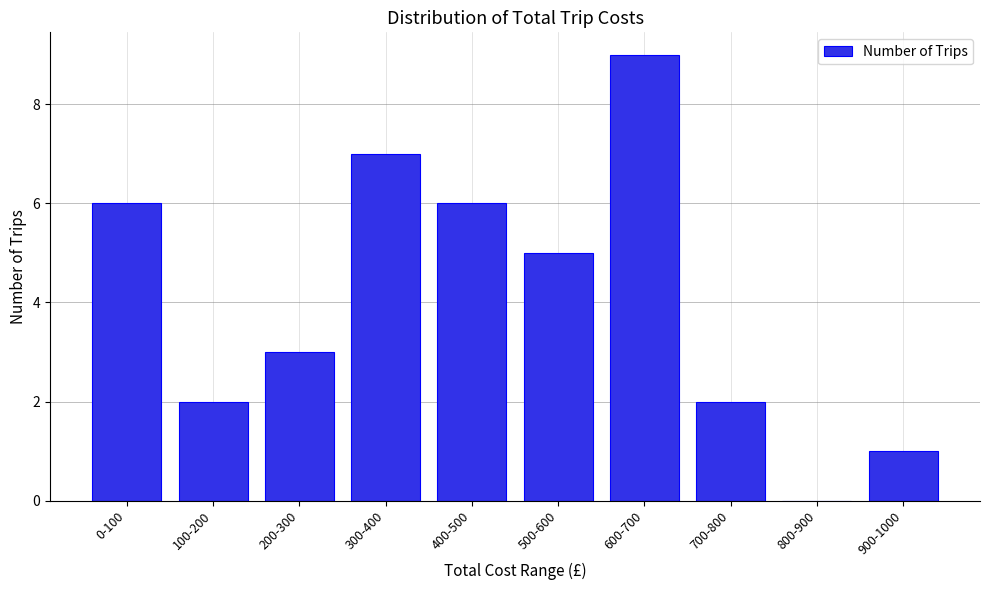

Reading right to left, extract all data points from this chart.

900-1000=1	800-900=0	700-800=2	600-700=9	500-600=5	400-500=6	300-400=7	200-300=3	100-200=2	0-100=6